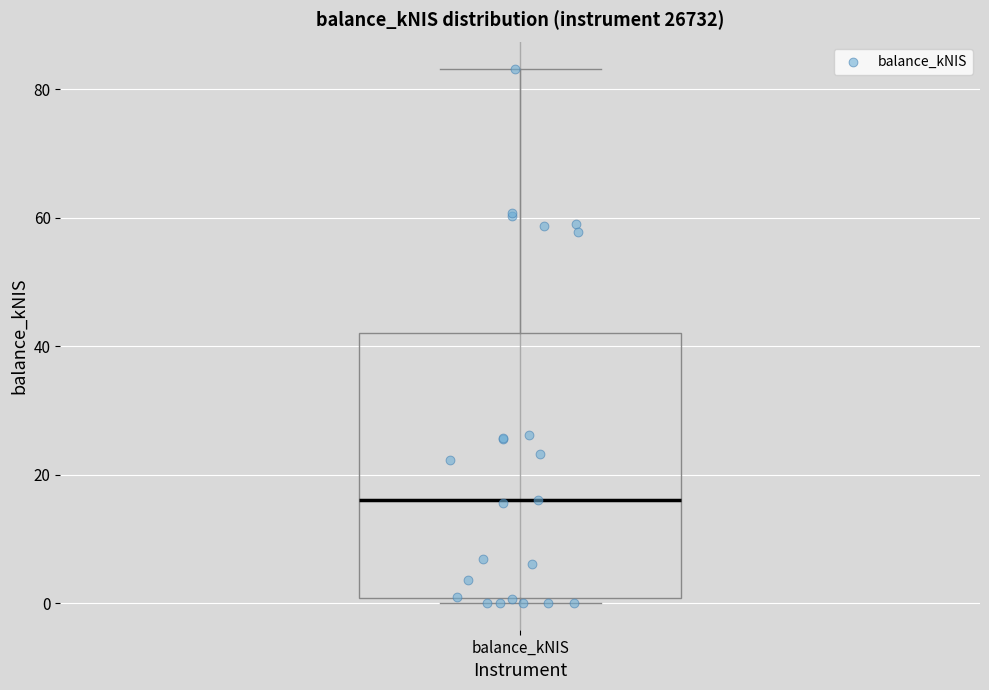

Where is the lower edge of the box for balance_kNIS on the y-axis? The values are not printed on the chart, so give them approximately, as read against the axis.

0